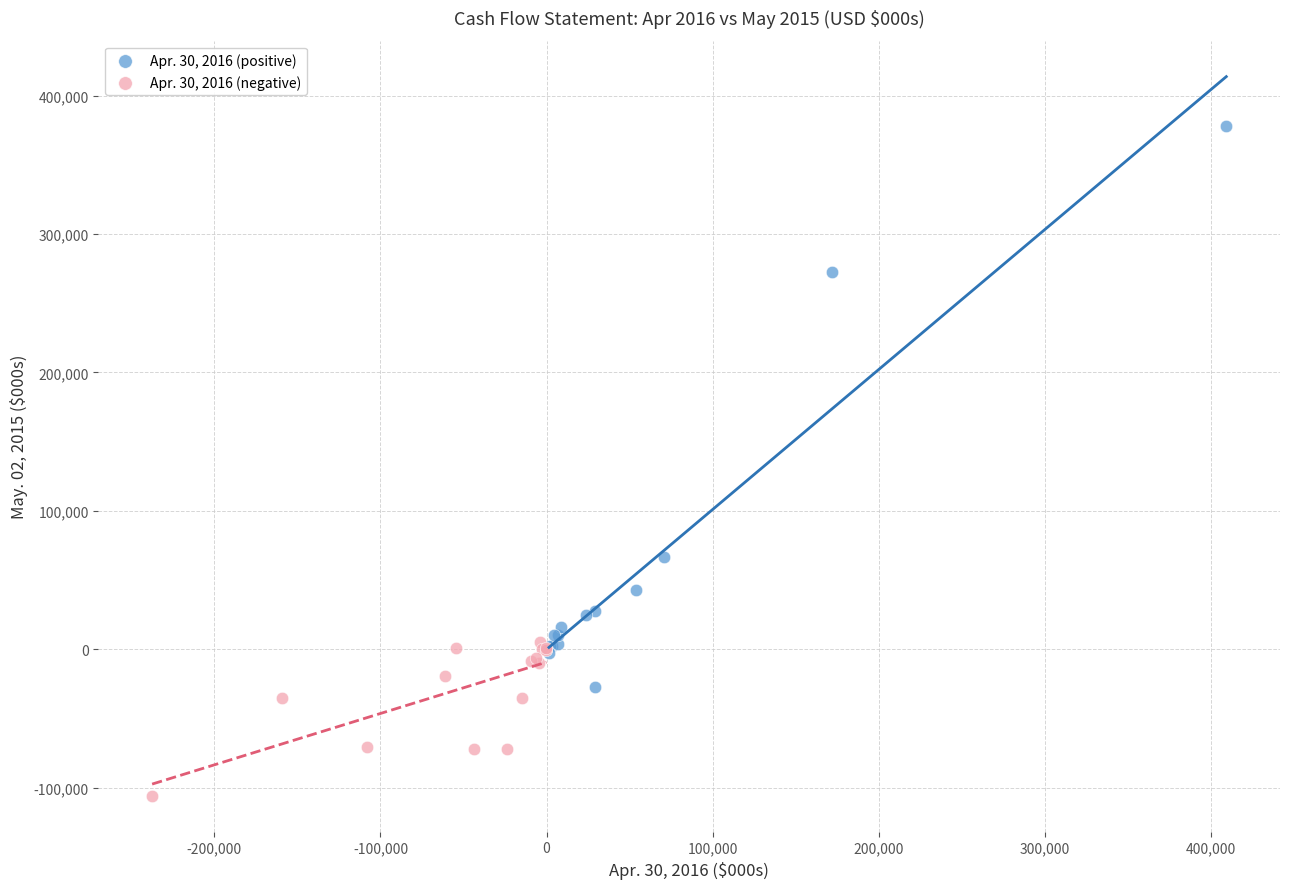

Which series contains the highest Y value?

Apr. 30, 2016 (positive)